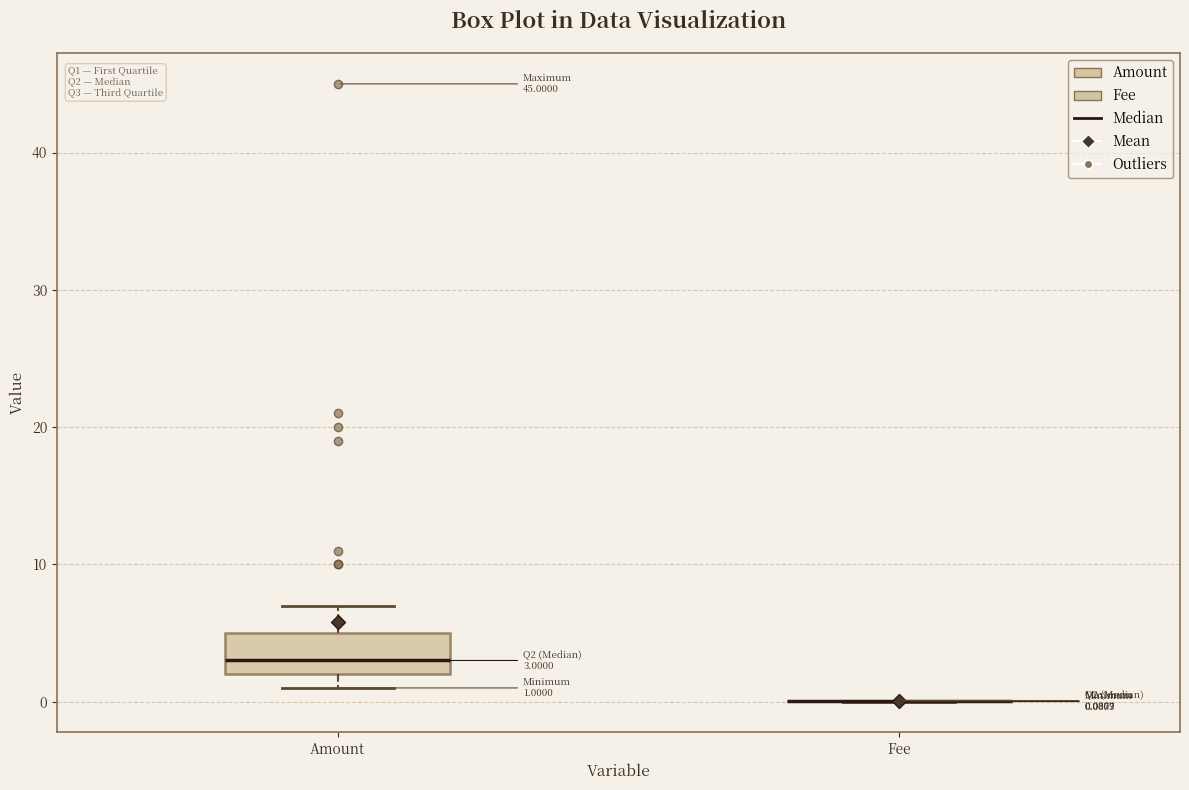

Which box is the tallest, from its lower edge to its upper edge?

Amount